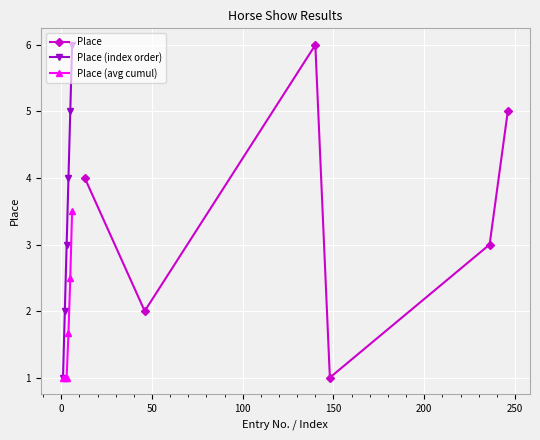

Reading left to right, list all the values displayed in this chart.

Place: 4.0	2.0	6.0	1.0	3.0	5.0
Place (index order): 1.0	2.0	3.0	4.0	5.0	6.0
Place (avg cumul): 1.0	1.0	1.0	1.7	2.5	3.5